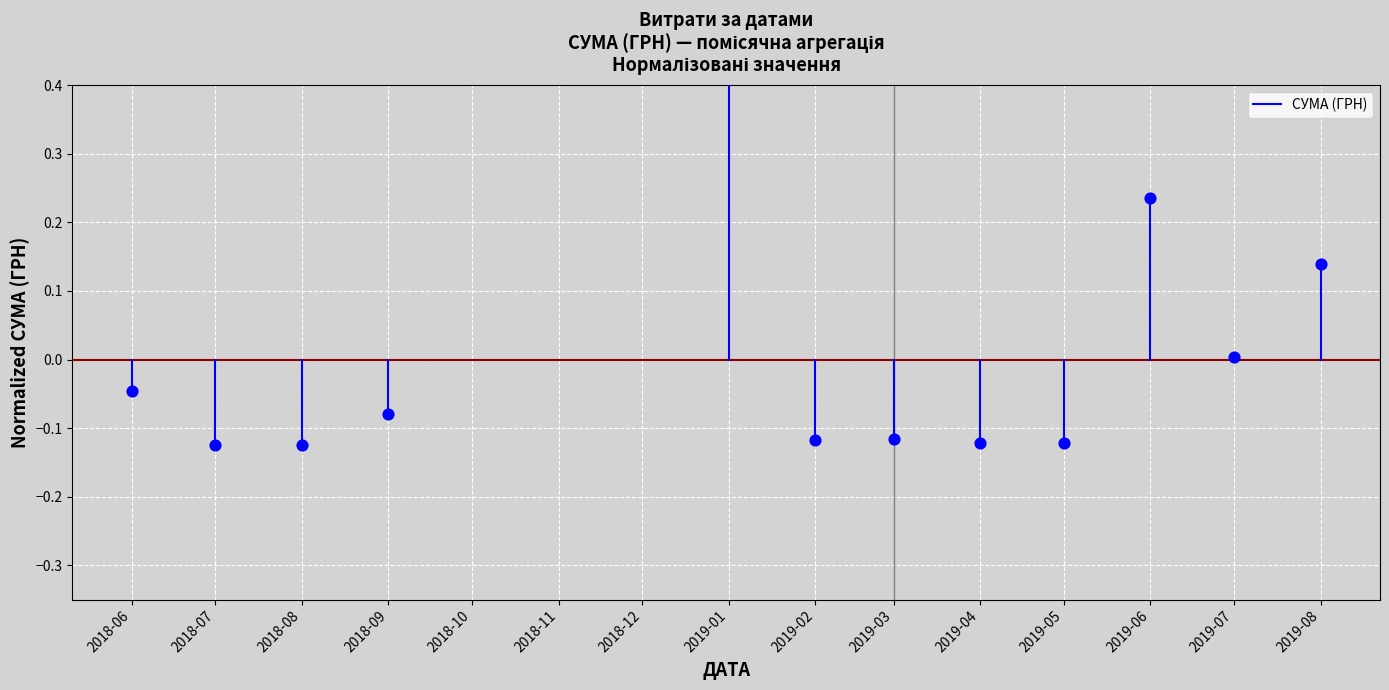

Between 2018-06 and 2018-07, which is larger?

2018-06